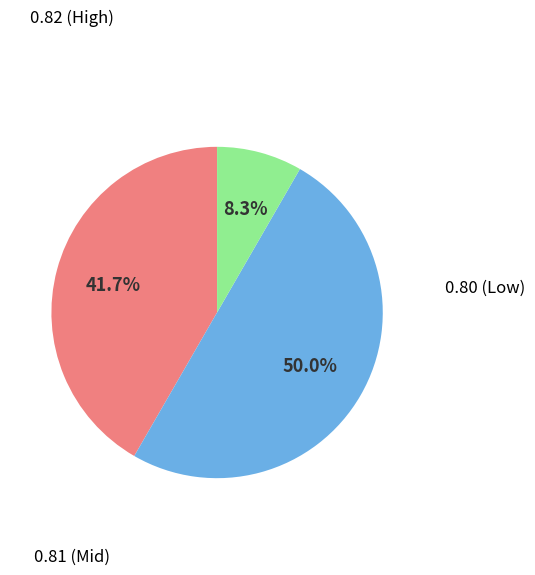

Rank the categories by value from highest to lowest.

0.81, 0.82, 0.80